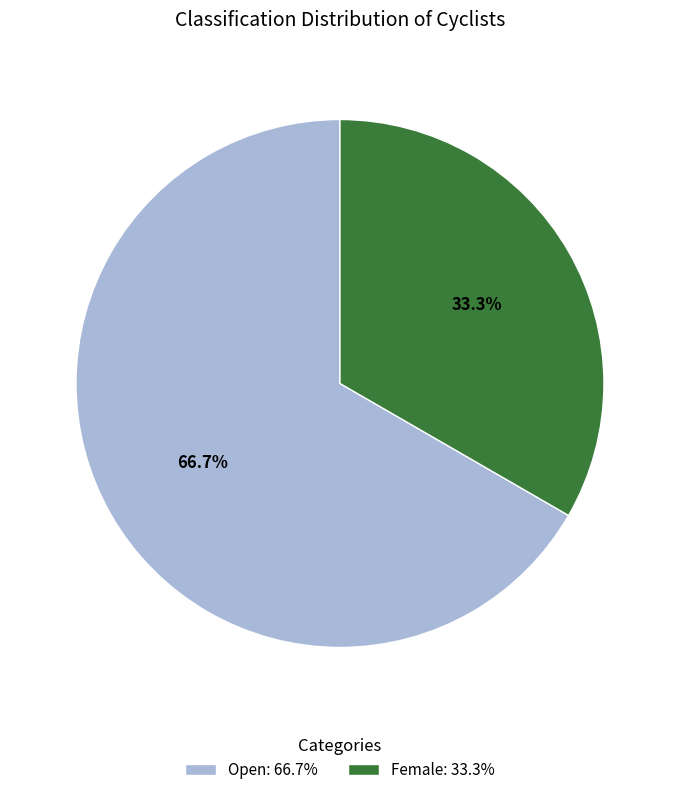

Which slice is the smallest?

Female: 33.3%